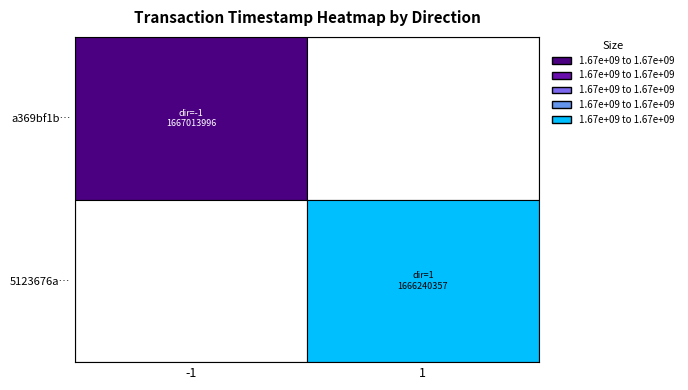

Rank the series at 1 from lowest to highest value.

5123676a4b59aa4dc2ce19ad0c4982eba27916f, a369bf1bc6de723252ce0d1765dce7f58507008